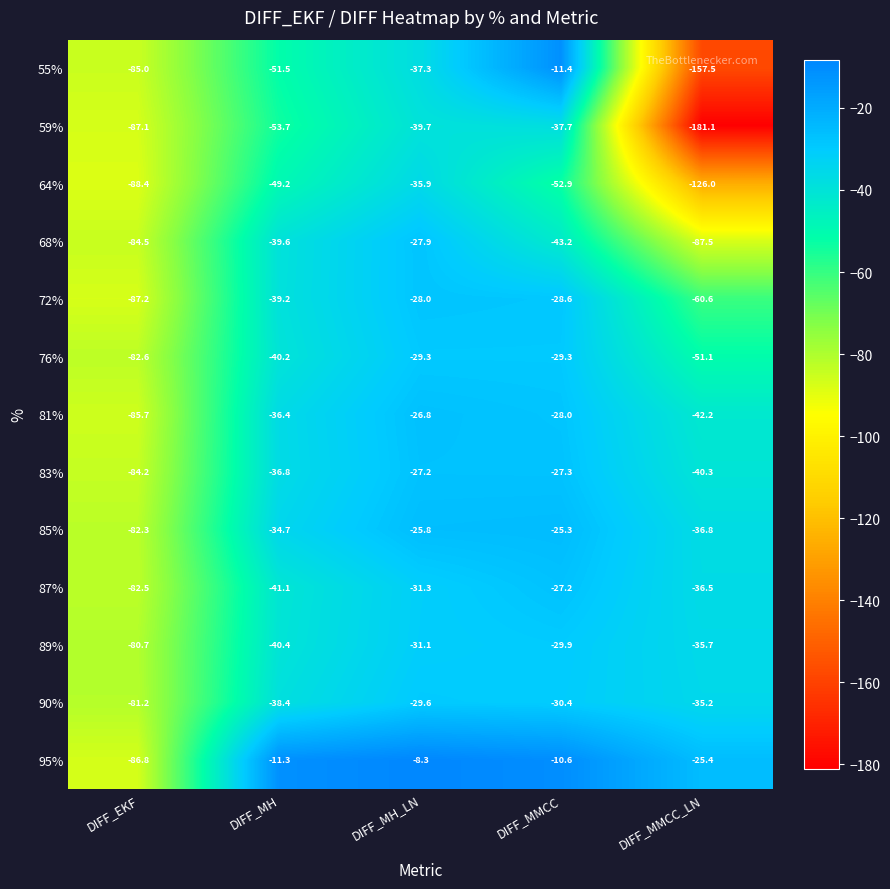

At which label is 72% closest to -57?

DIFF_MMCC_LN